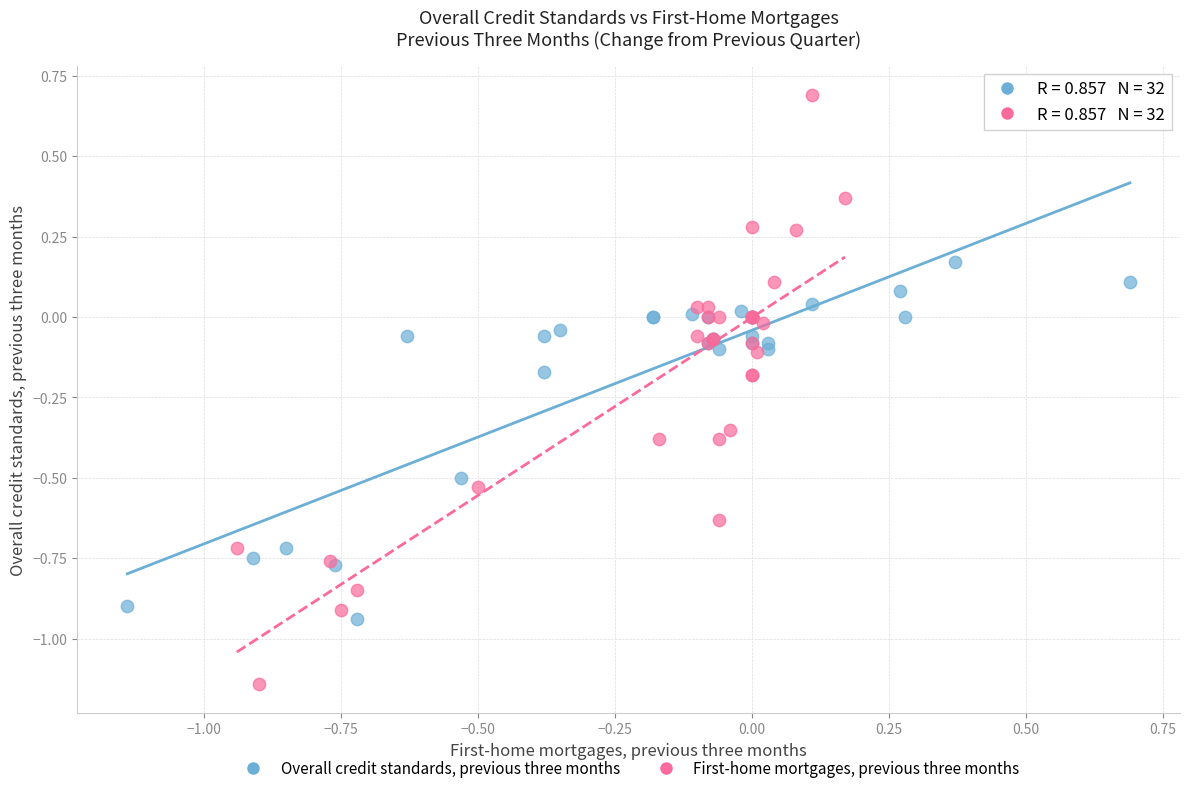

Which series reaches the maximum Y coordinate?

First-home mortgages, previous three months